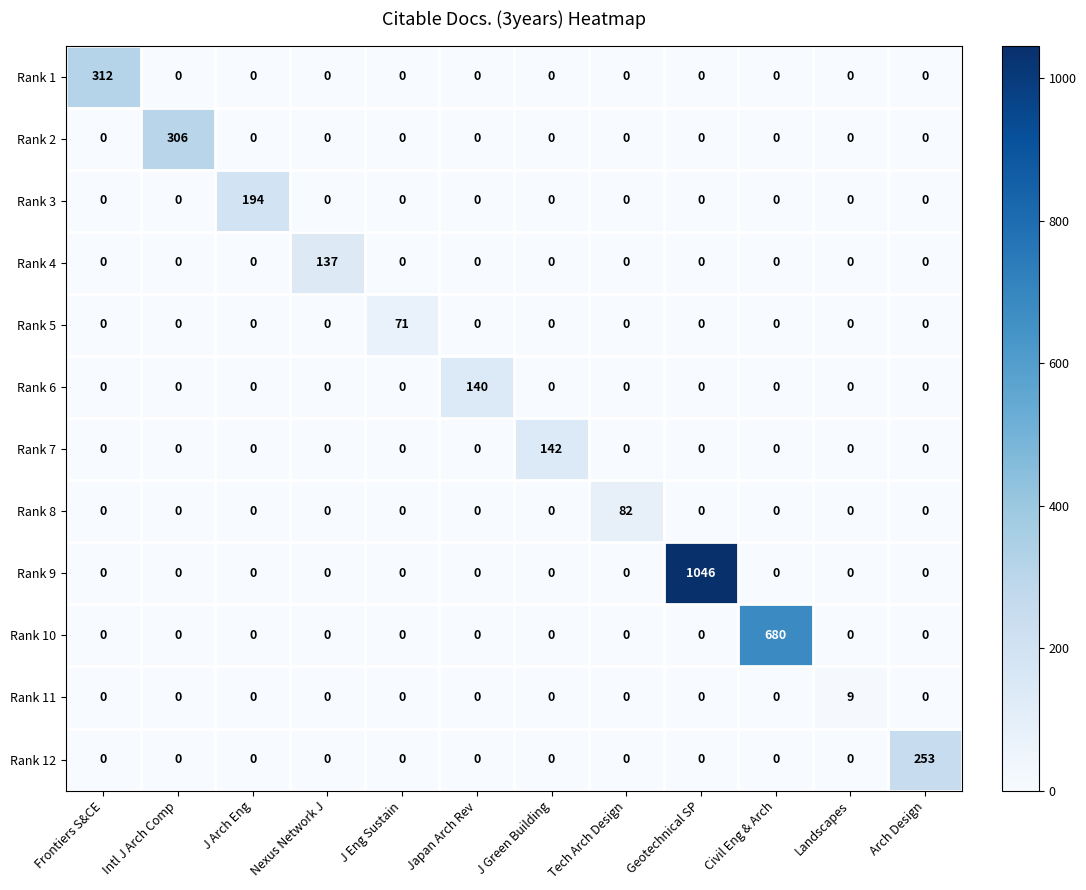

How many series are shown in this chart?

12